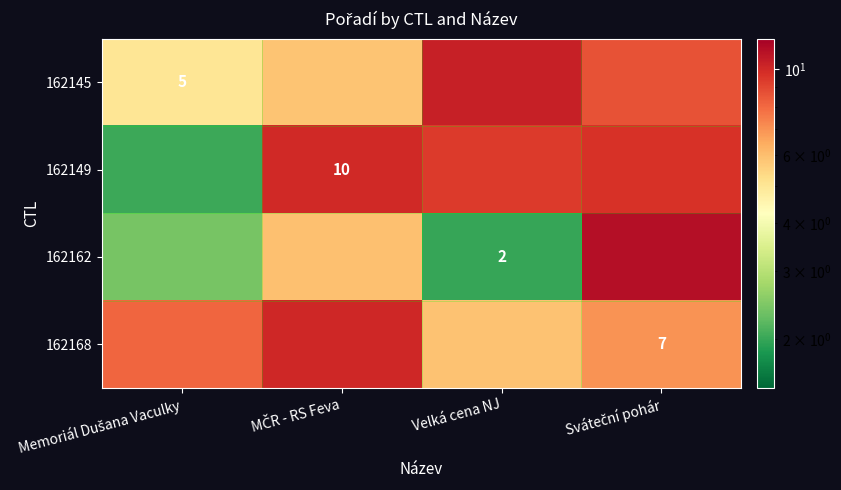

Is the value of 162149 at Sváteční pohár greater than the value of 162145 at Sváteční pohár?

Yes